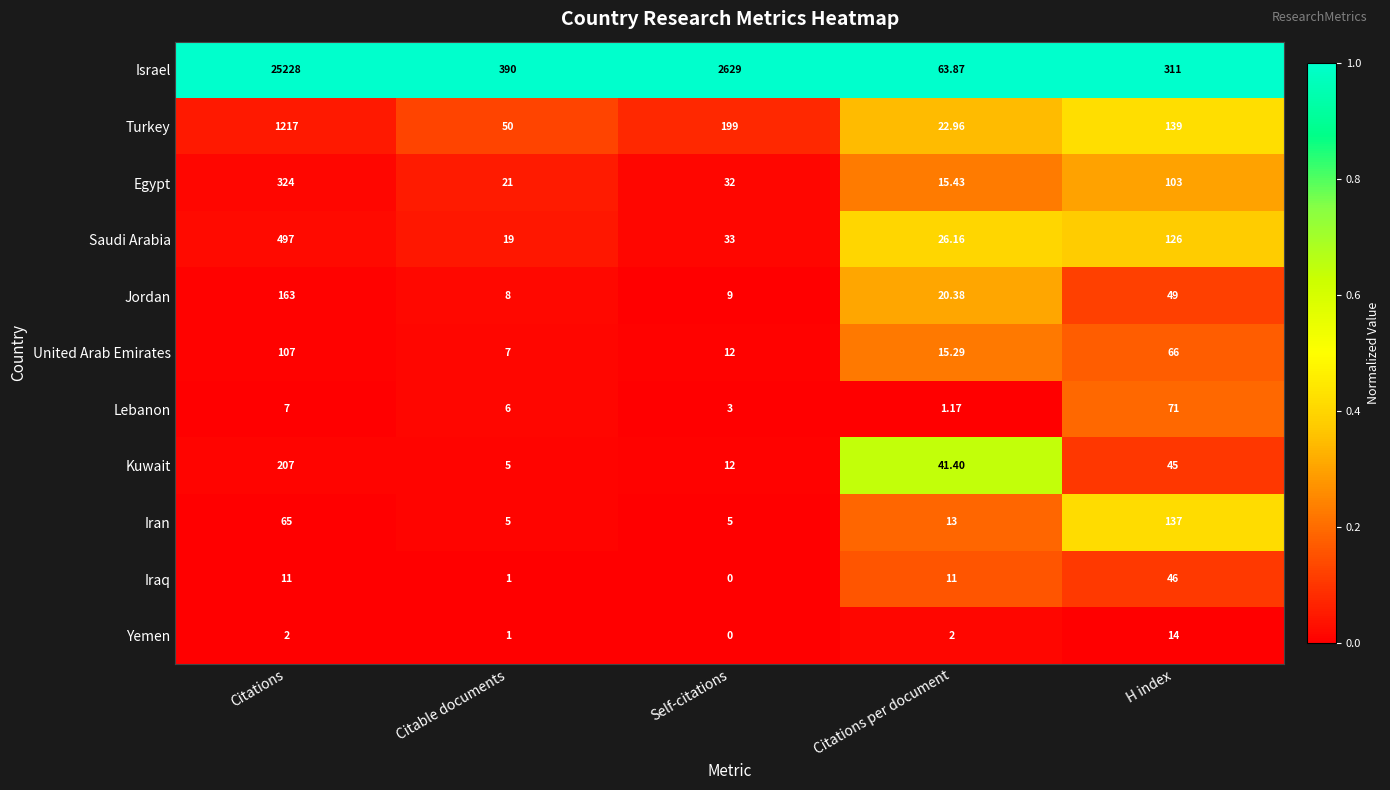

At which label does Israel first exceed 390?

Citations